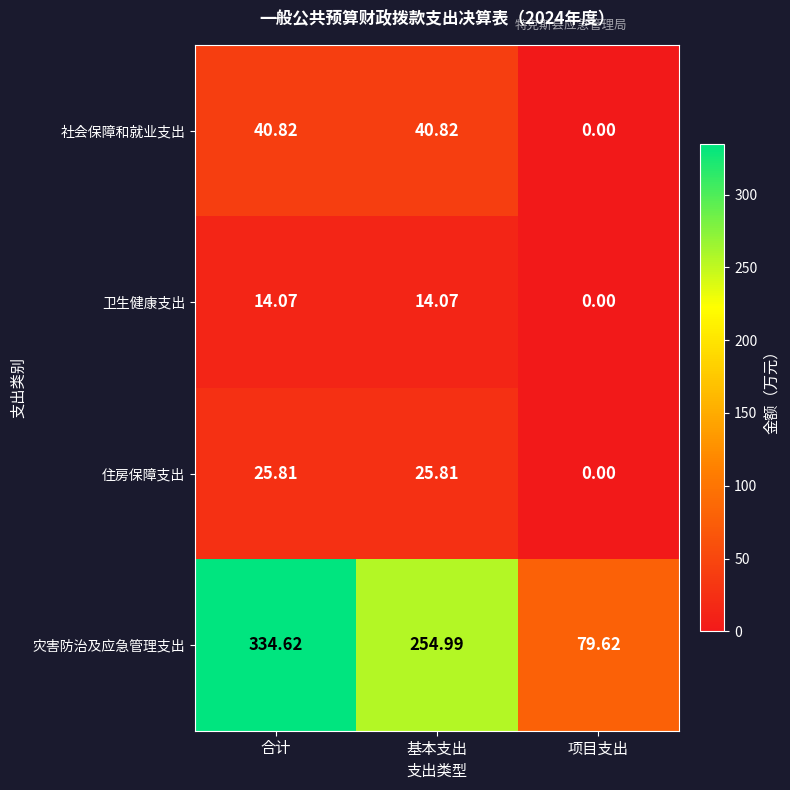

Where is 卫生健康支出 nearest to the value 7?

项目支出